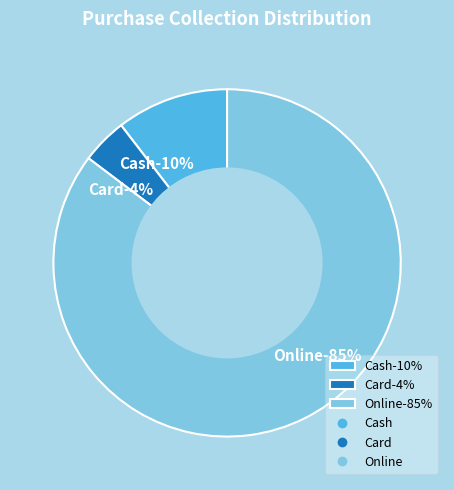

To the nearest percent, what is the average slice percentage?

33%